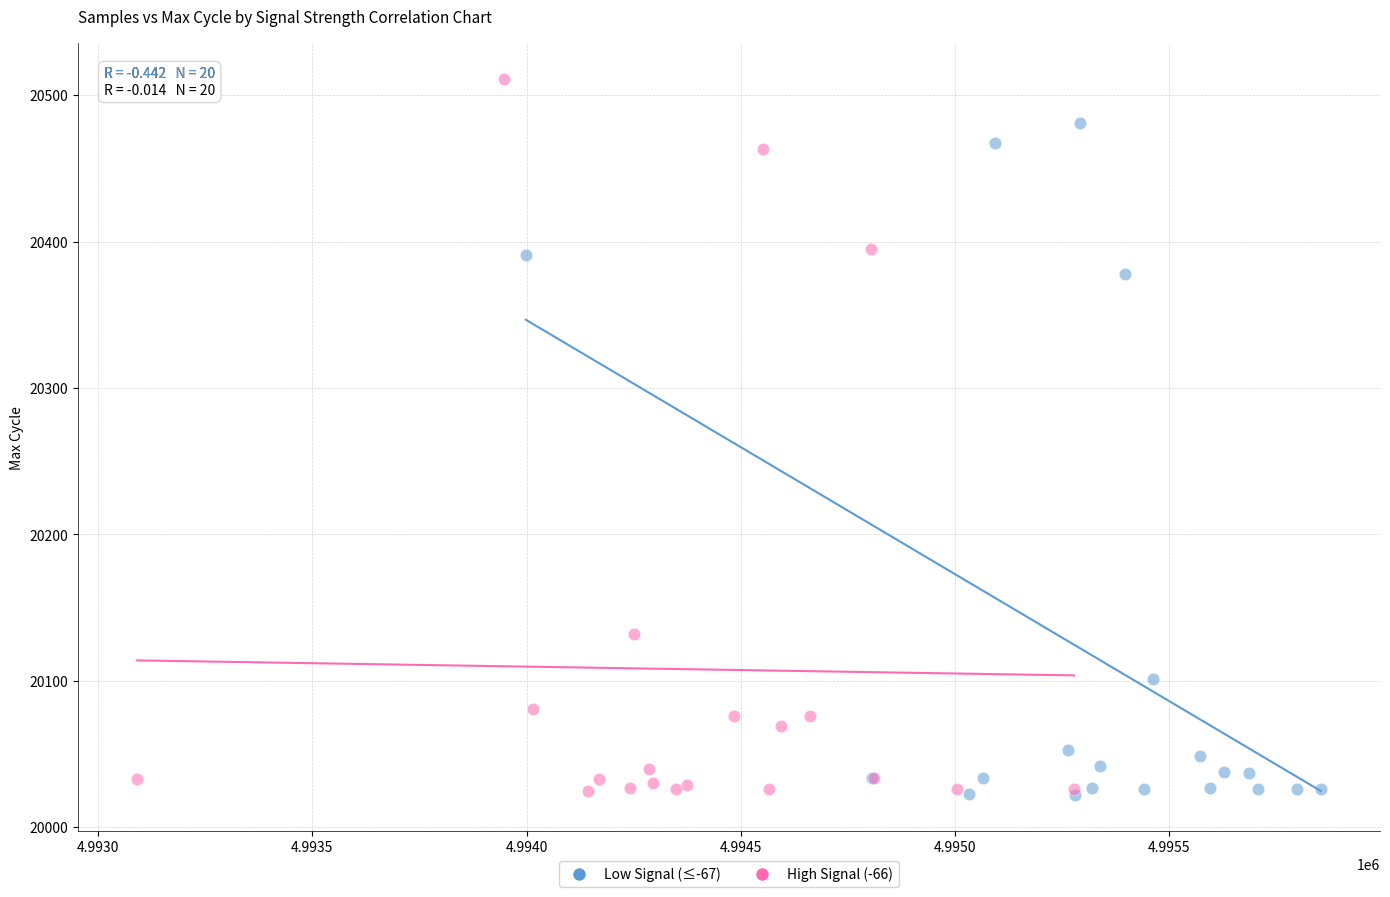

Which series has the widest spread of Y values?

High Signal (-66)